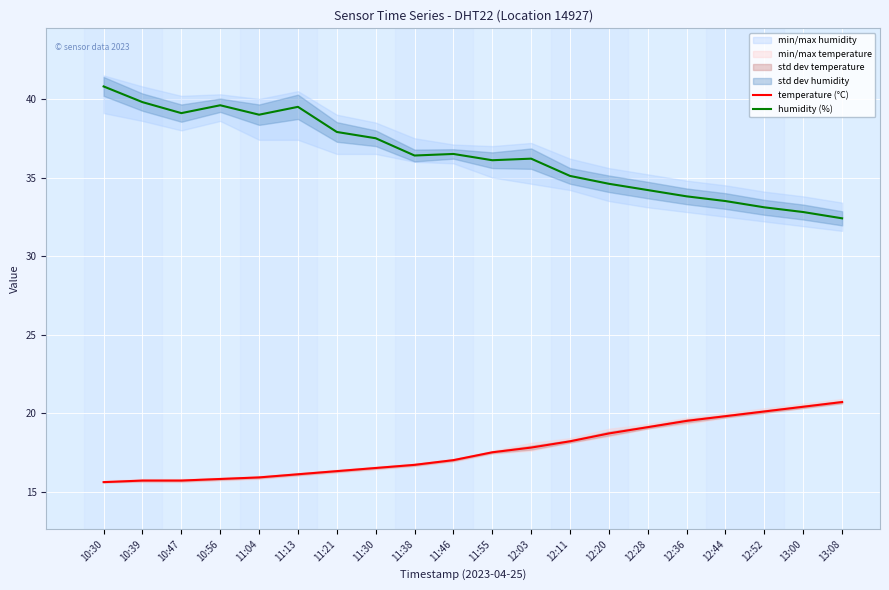

At which category is the sum across all series the highest?

10:30